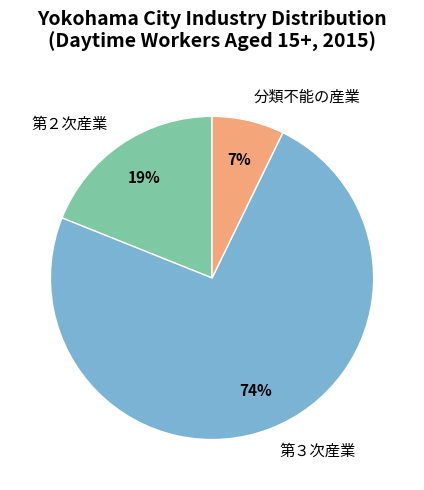

Is the sum of 第３次産業 and 第２次産業 greater than half?

Yes